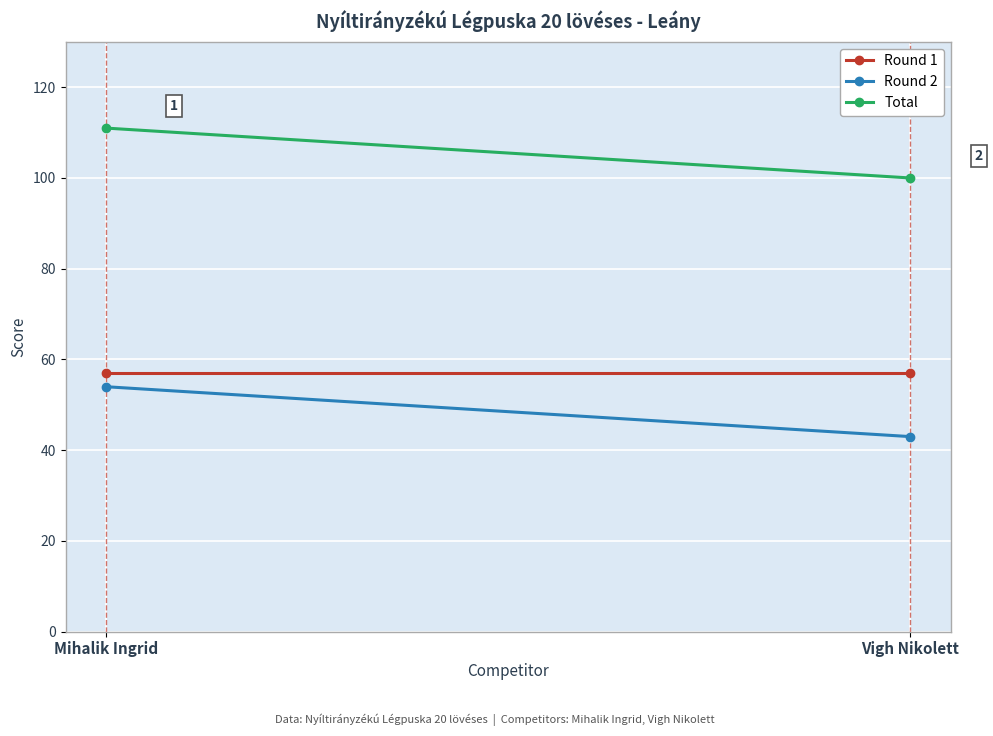

Which has a higher value, Vigh Nikolett or Mihalik Ingrid?

Vigh Nikolett